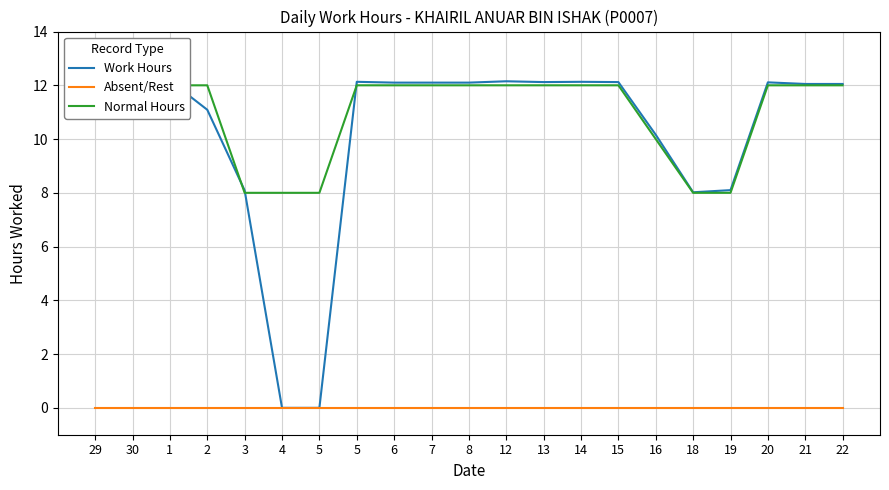

True or false: Absent/Rest and Normal Hours cross at least once.

False